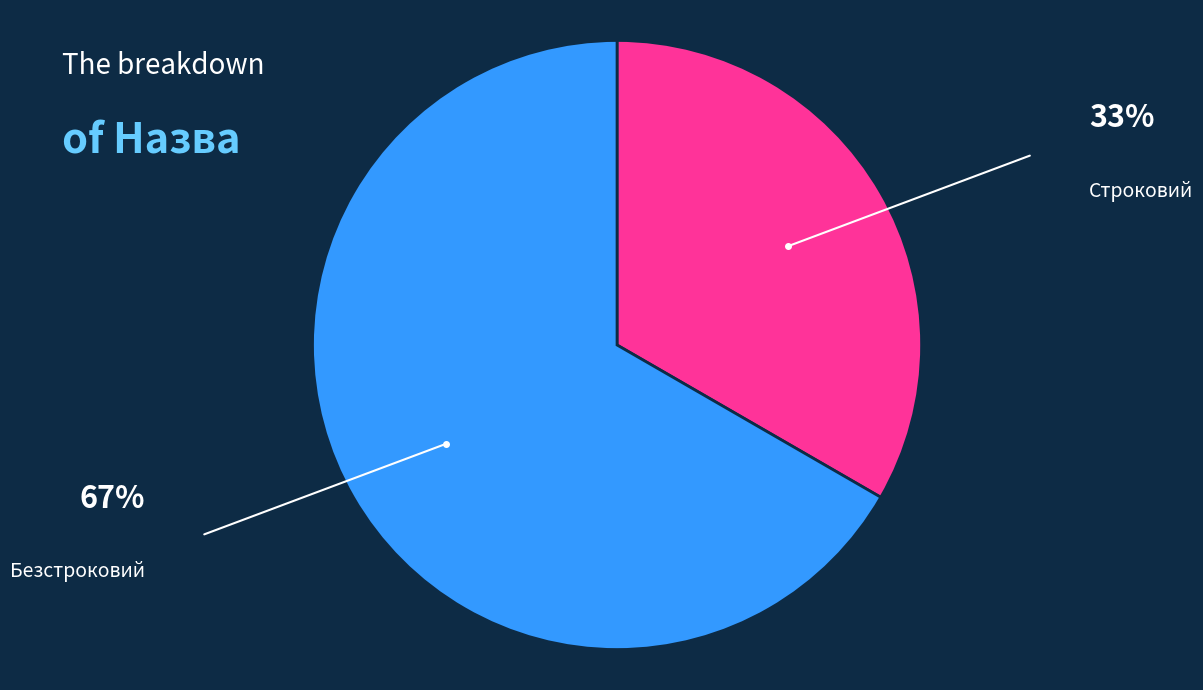

True or false: Строковий accounts for 33% of the total.

True